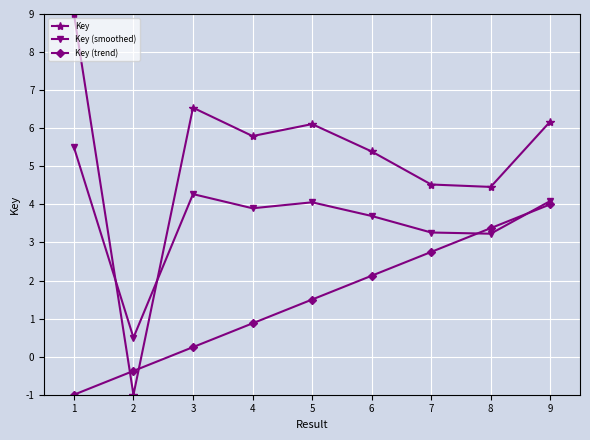

What is the lowest value of the Key (smoothed) series?

0.5